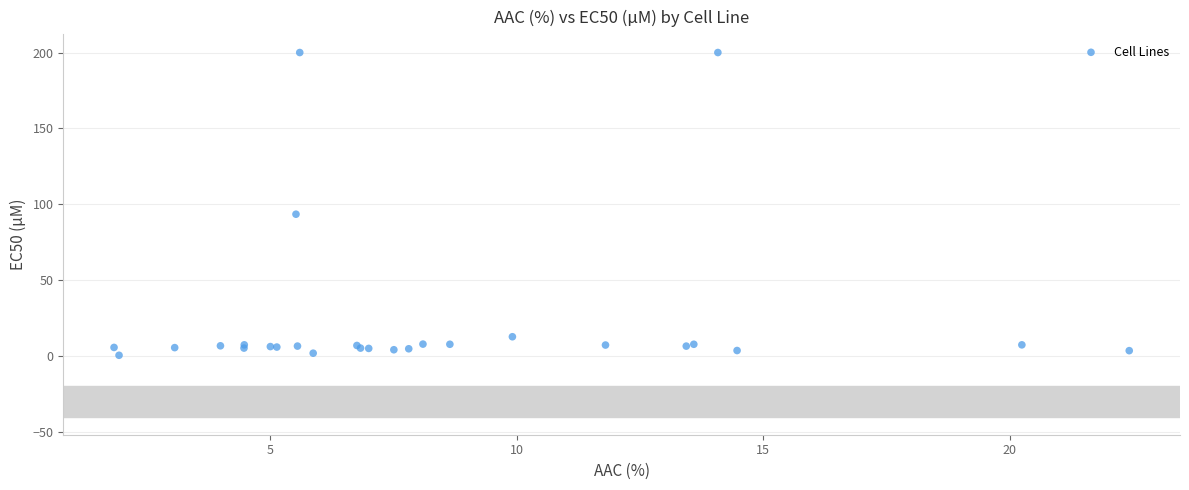

What Y value in the scatter plot is closest to 100?

93.4